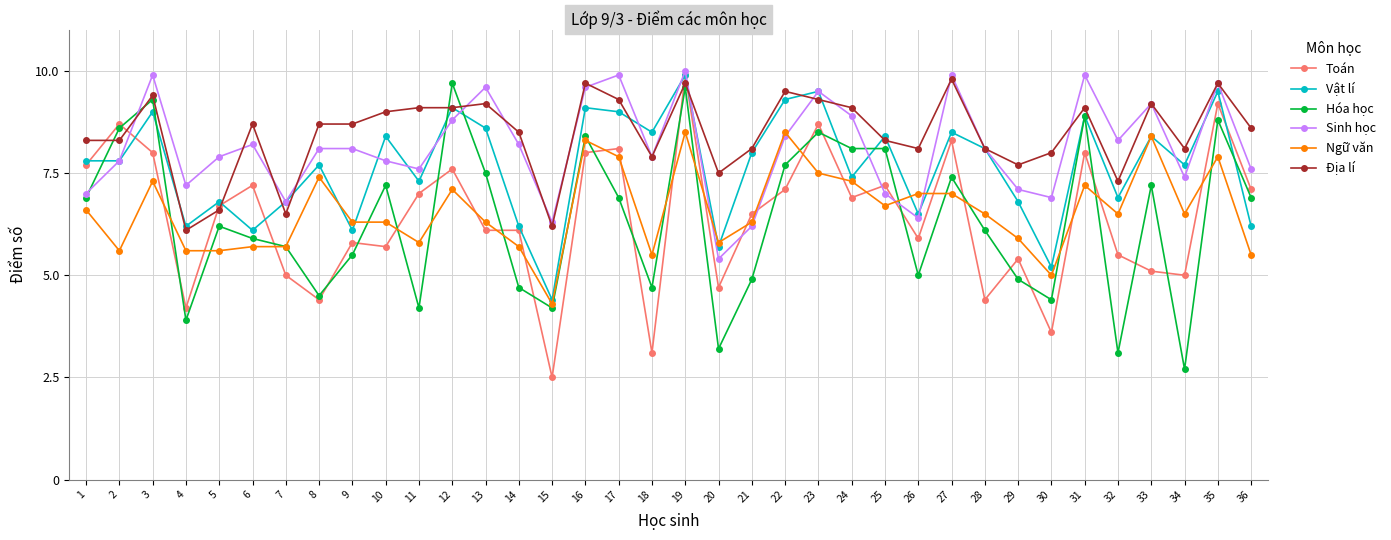

What is the difference between the highest and lowest values at 19?

1.5